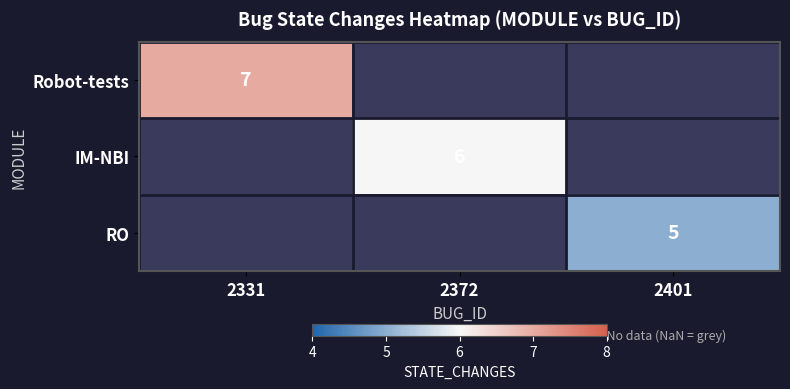

Is it true that IM-NBI equals 6 at 2372?

True